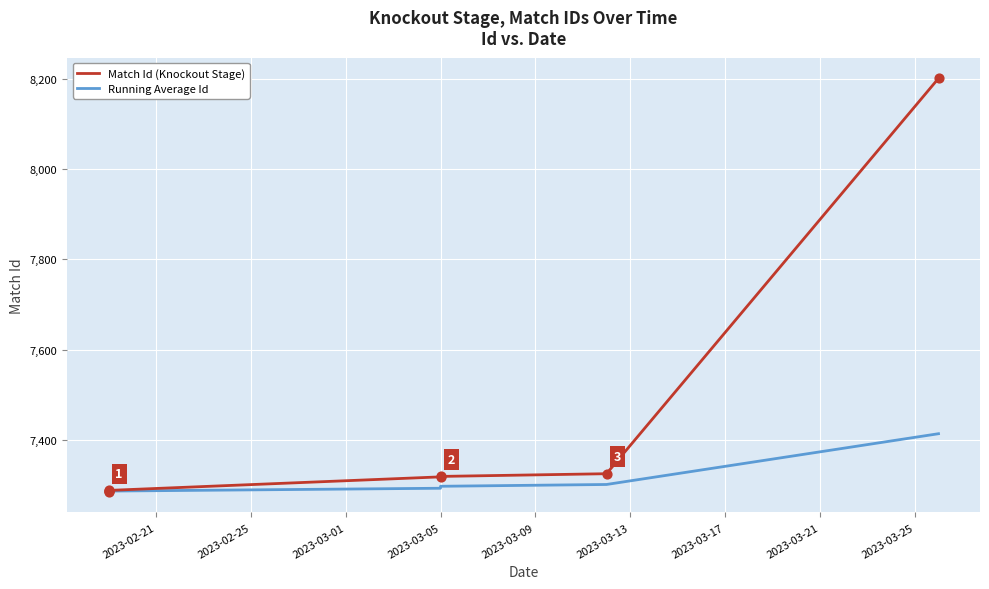

Which series has the largest total across all categories?

Match Id (Knockout Stage)